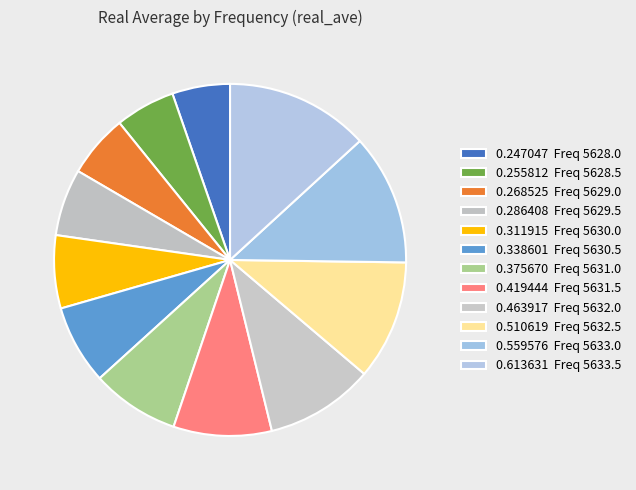

Count the number of slices in the pie.

12